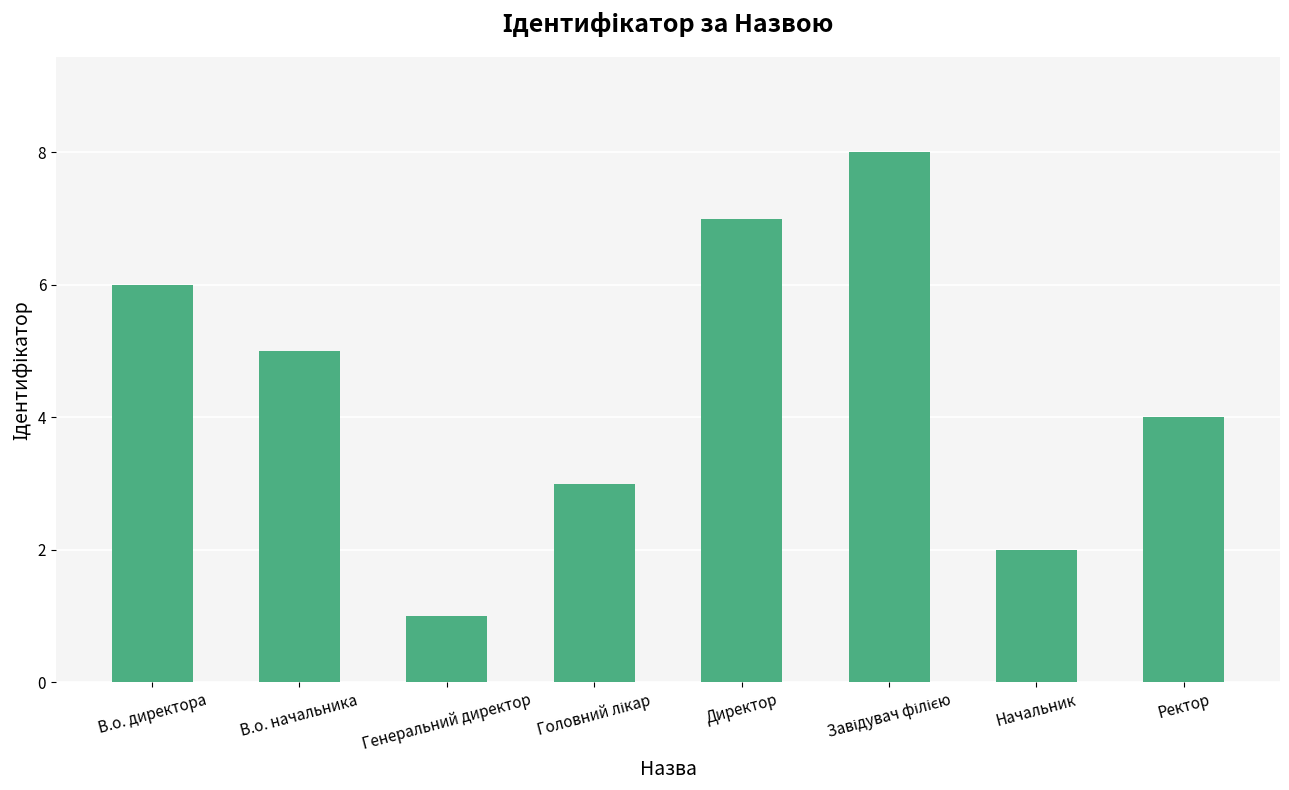

Between Директор and Ректор, which is larger?

Директор